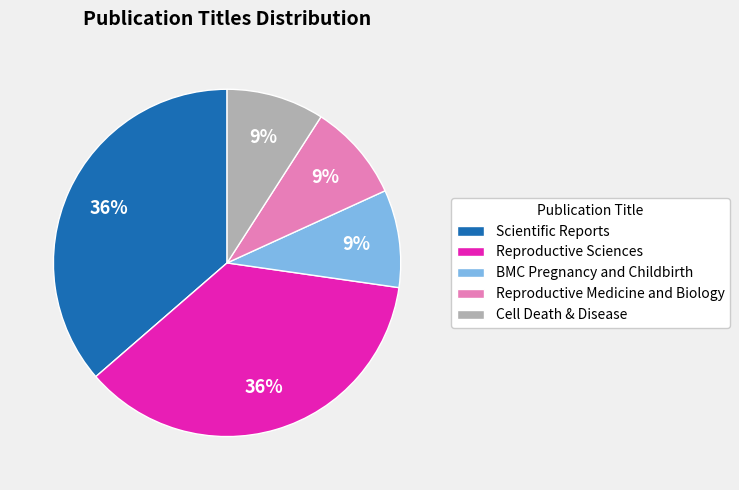

To the nearest percent, what percentage of the pie is Scientific Reports?

36%